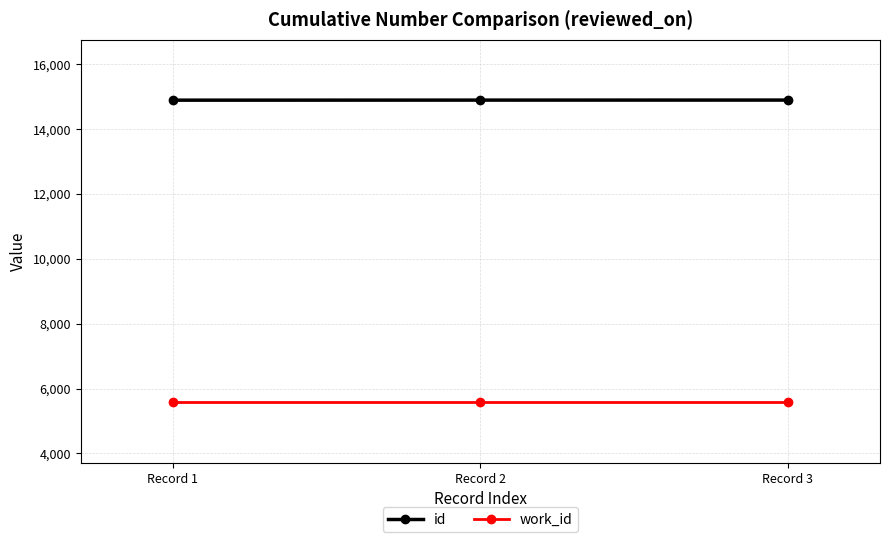

What value does the id series have at Record 2?

14891